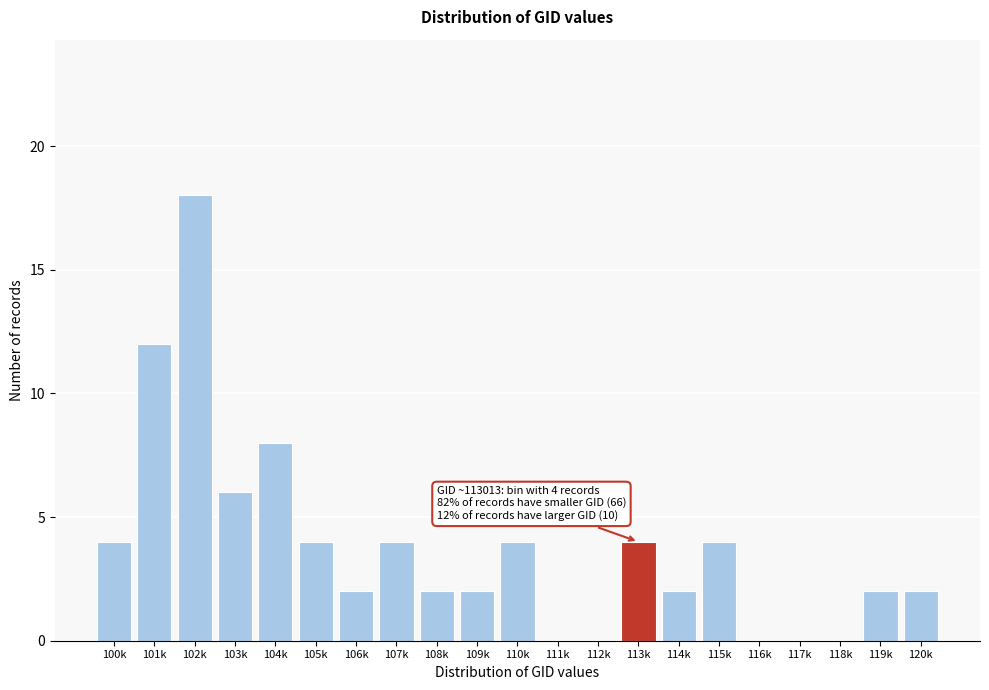

Reading left to right, what are all the values shown in this chart?

100k=4	101k=12	102k=18	103k=6	104k=8	105k=4	106k=2	107k=4	108k=2	109k=2	110k=4	111k=0	112k=0	113k=4	114k=2	115k=4	116k=0	117k=0	118k=0	119k=2	120k=2